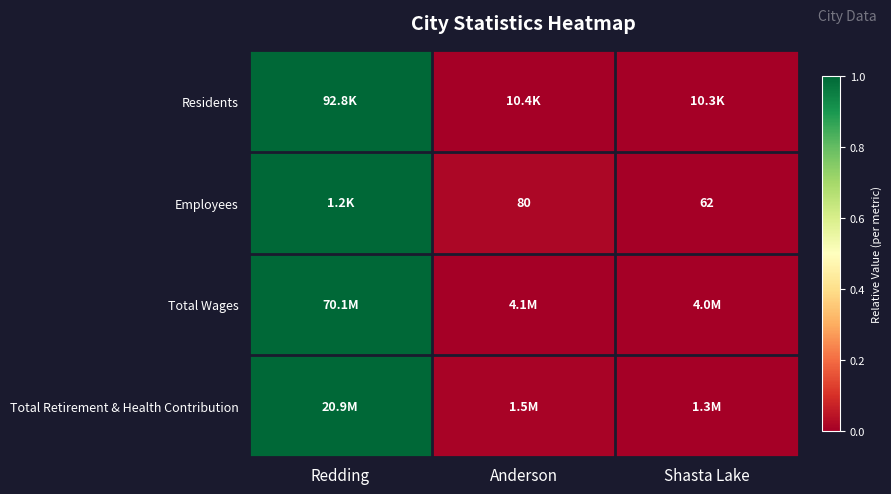

True or false: Total Retirement & Health Contribution has a value of 0.0 at Shasta Lake.

True